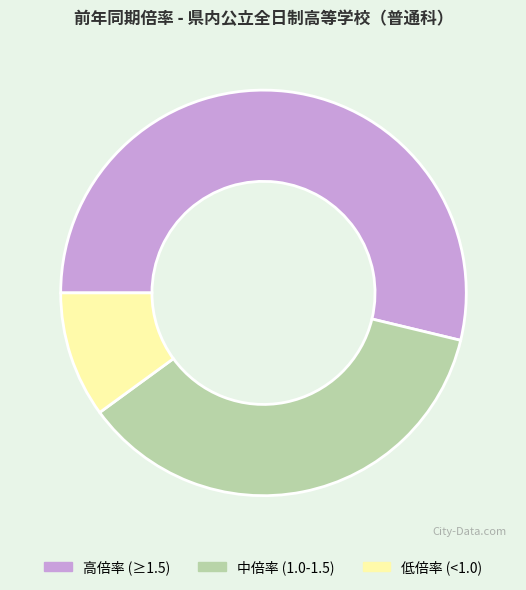

Count the number of slices in the pie.

3